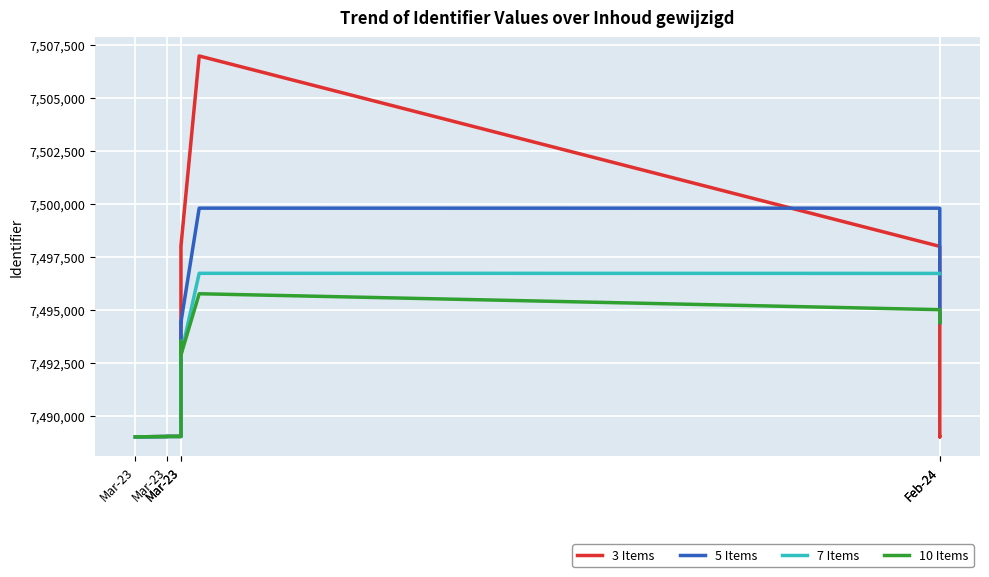

Which series ends up on top after the final intersection of 7 Items and 3 Items?

7 Items